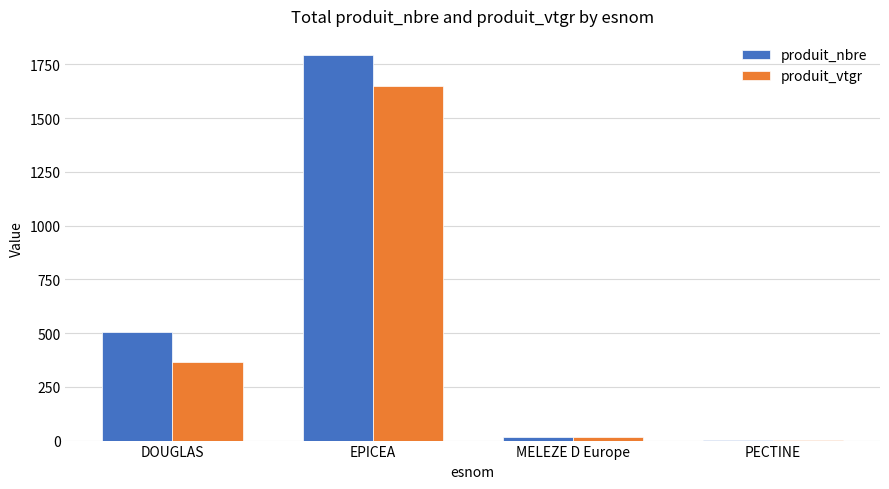

What is the greatest value displayed?

1793.0